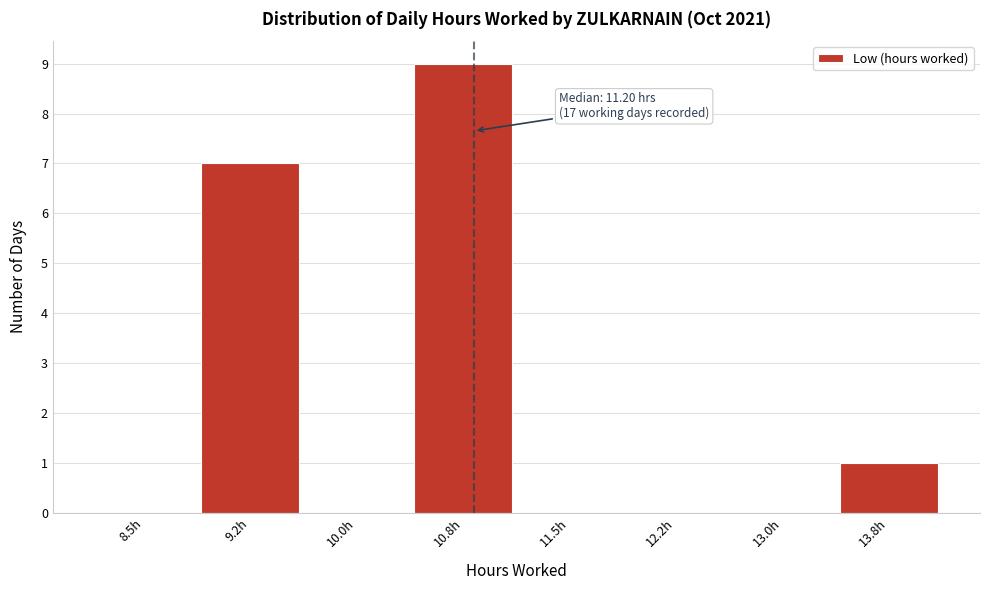

Reading left to right, what are all the values shown in this chart?

8.5h=0	9.2h=7	10.0h=0	10.8h=9	11.5h=0	12.2h=0	13.0h=0	13.8h=1